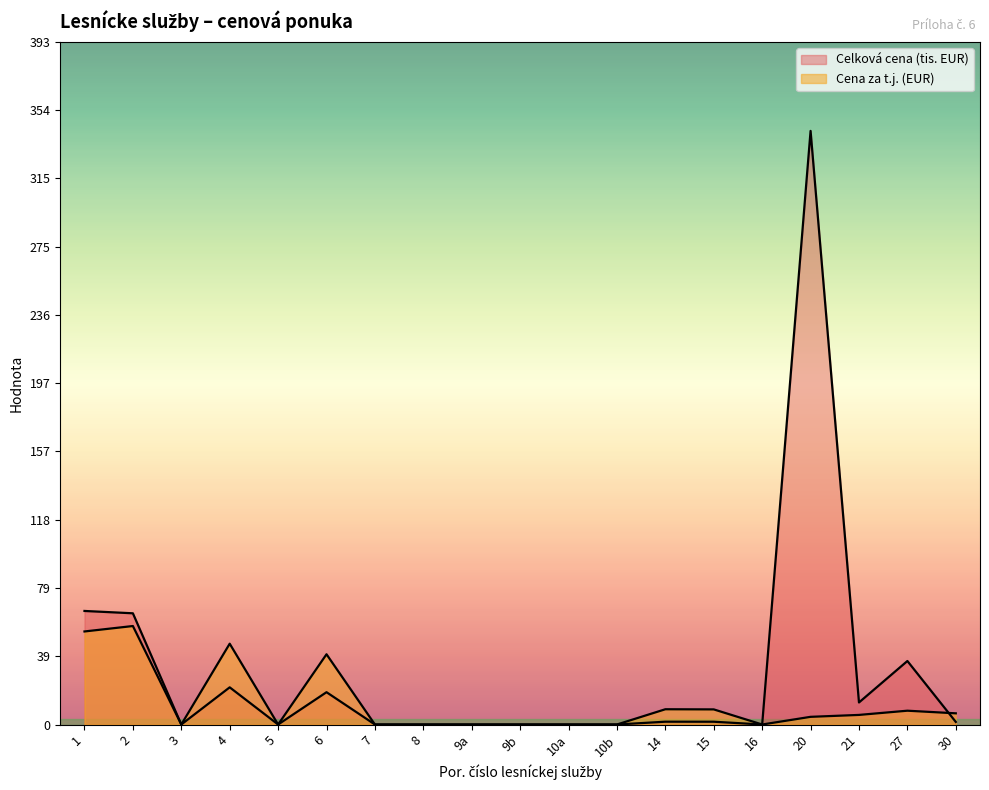

Rank the series by their average value, from highest to lowest.

Celková cena (EUR), Cena za t.j. (EUR)